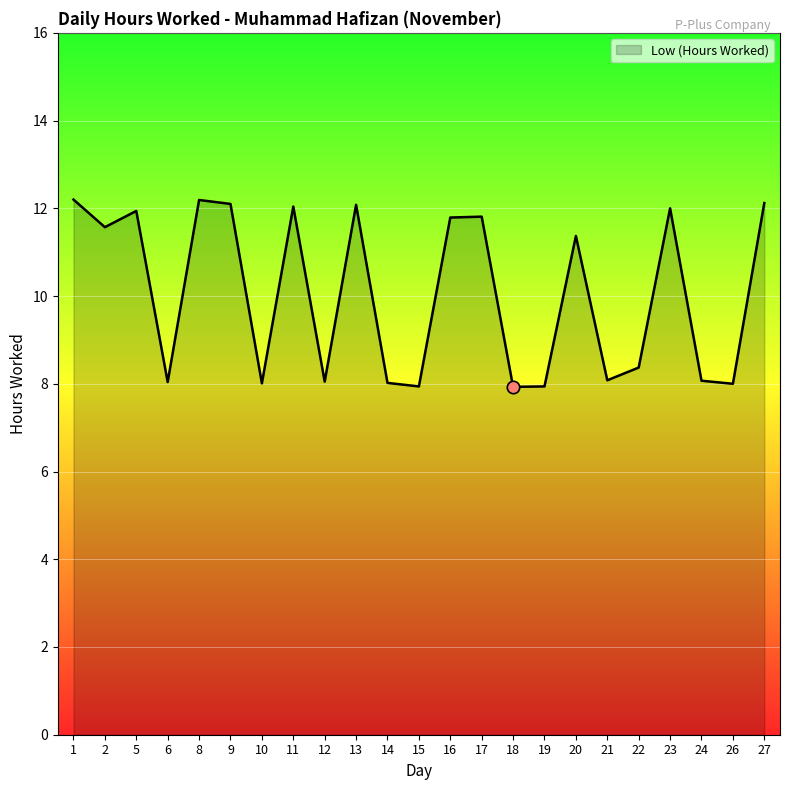

What is the ratio of the value at 13 to the value at 15?

1.5